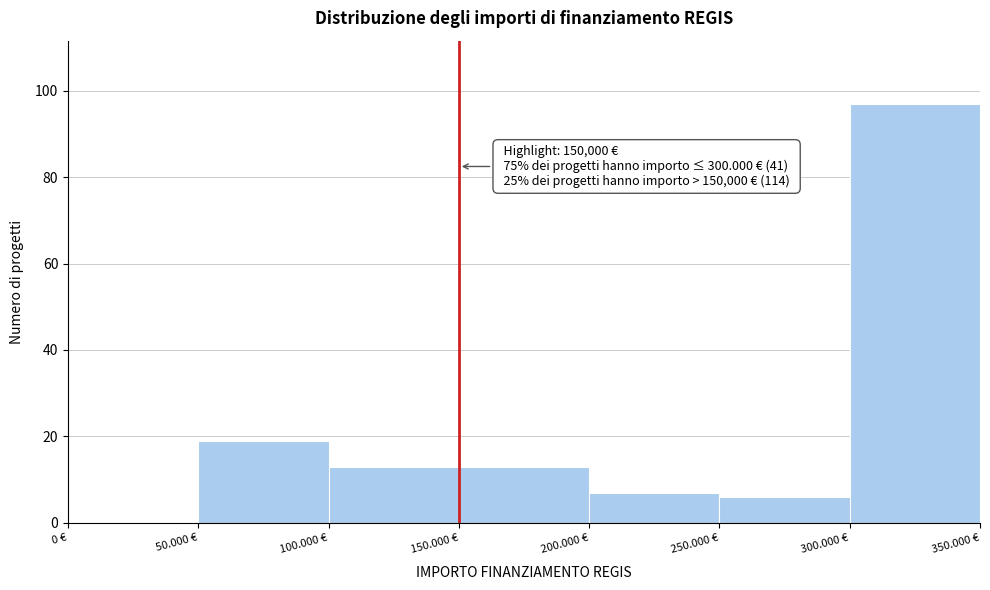

Reading left to right, transcribe all the data shown in this chart.

0 €=0	50.000 €=19	100.000 €=13	150.000 €=13	200.000 €=7	250.000 €=6	300.000 €=97